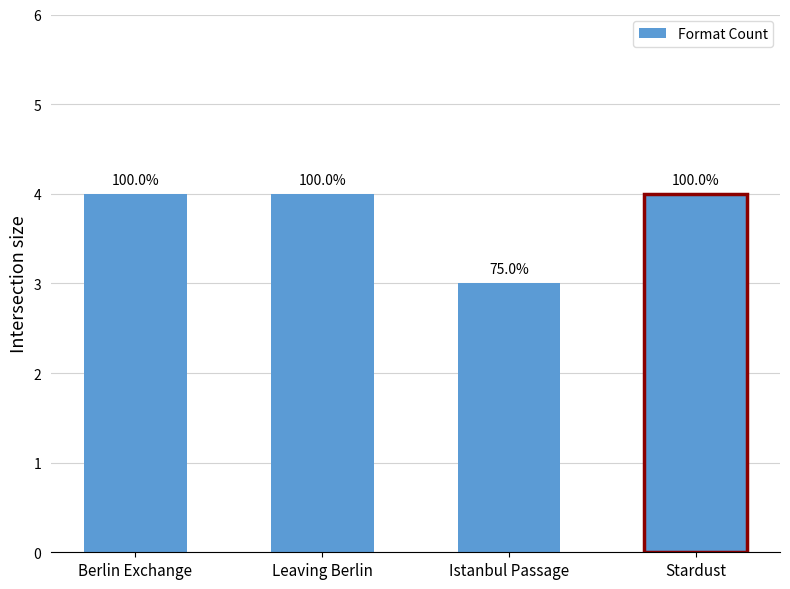

What is the approximate value at Istanbul Passage?

3